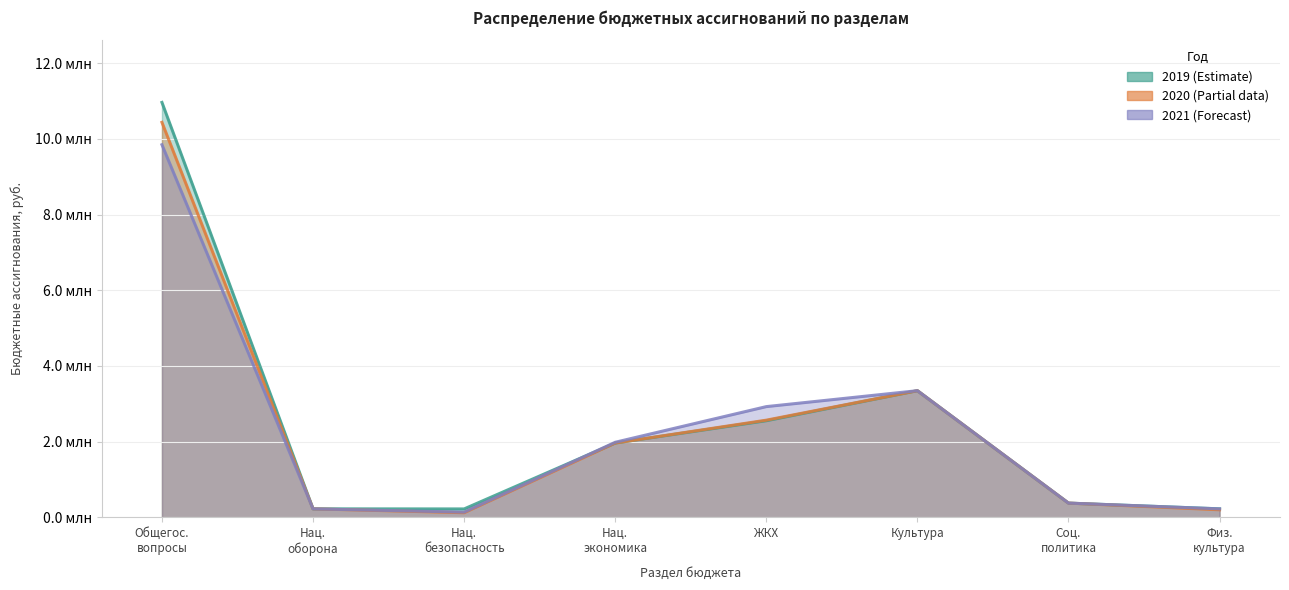

The 2021 series shows 148701 at Нац. оборона. True or false?

False